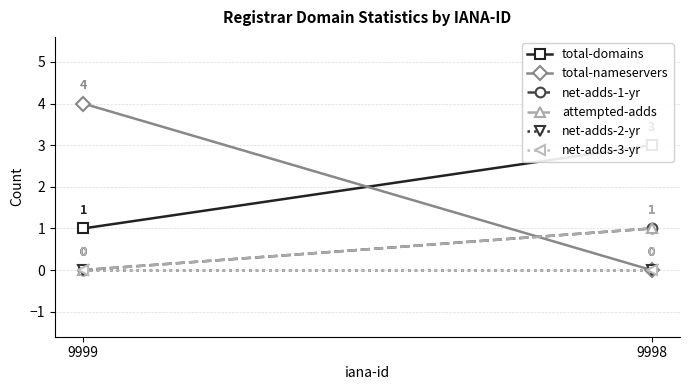

At how many categories does at least one series exceed 1?

2